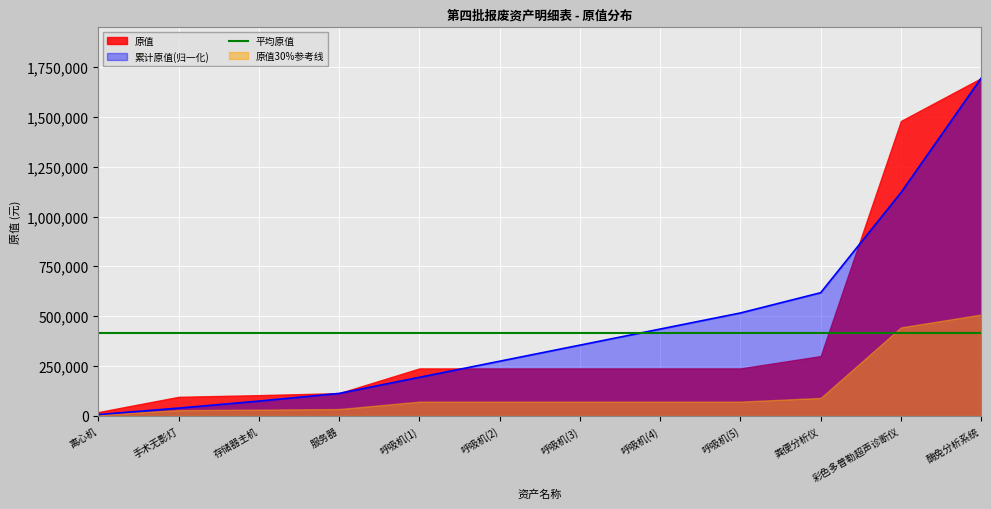

Which label corresponds to the smallest value in the chart?

离心机